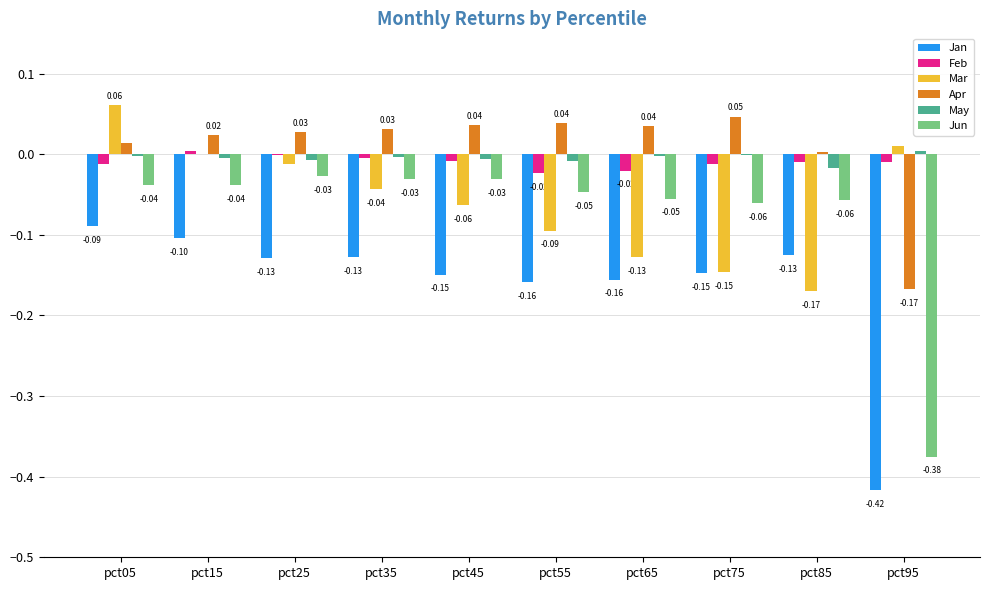

At which category is the sum across all series the highest?

pct05